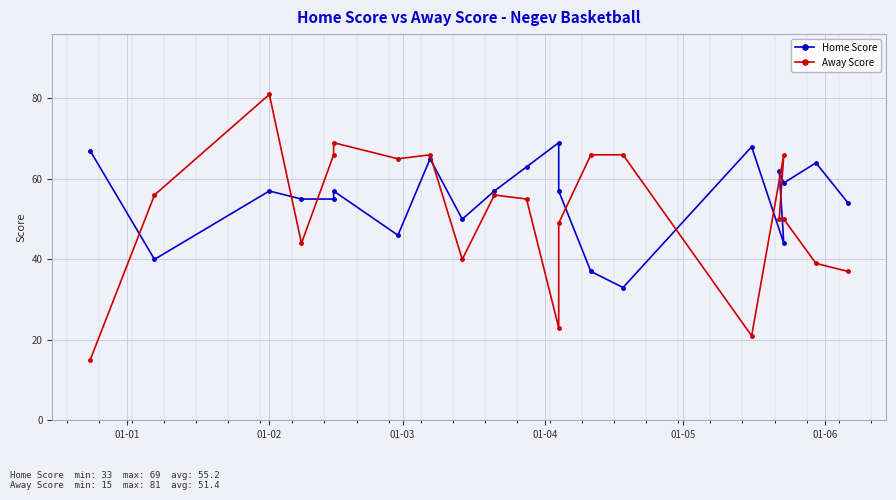

Reading left to right, transcribe all the data shown in this chart.

Home Score: 67	40	57	55	55	57	46	65	50	57	63	69	57	37	33	68	44	62	59	64	54
Away Score: 15	56	81	44	66	69	65	66	40	56	55	23	49	66	66	21	66	50	50	39	37